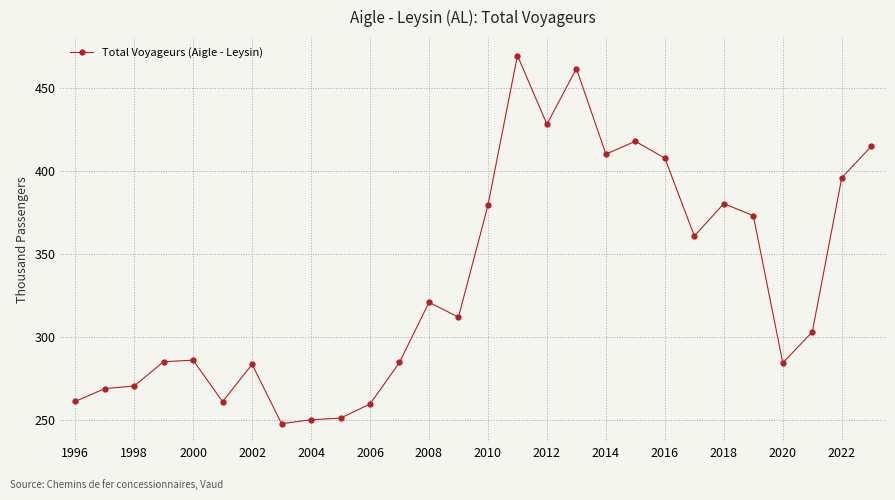

True or false: there are more than 0 points higher than both neighbors.

True